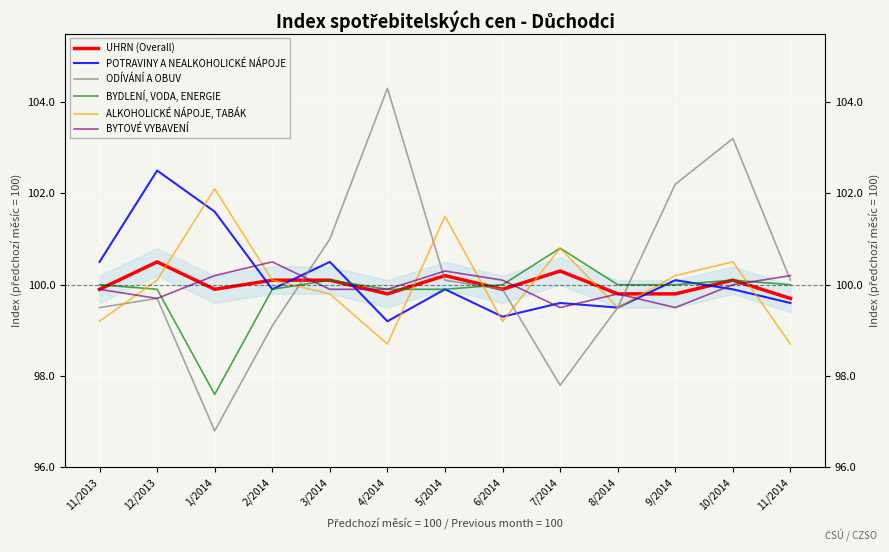

Reading left to right, extract all data points from this chart.

UHRN (Overall): 11/2013=99.9	12/2013=100.5	1/2014=99.9	2/2014=100.1	3/2014=100.1	4/2014=99.8	5/2014=100.2	6/2014=99.9	7/2014=100.3	8/2014=99.8	9/2014=99.8	10/2014=100.1	11/2014=99.7
POTRAVINY A NEALKOHOLICKÉ NÁPOJE: 11/2013=100.5	12/2013=102.5	1/2014=101.6	2/2014=99.9	3/2014=100.5	4/2014=99.2	5/2014=99.9	6/2014=99.3	7/2014=99.6	8/2014=99.5	9/2014=100.1	10/2014=99.9	11/2014=99.6
ODÍVÁNÍ A OBUV: 11/2013=99.5	12/2013=99.7	1/2014=96.8	2/2014=99.1	3/2014=101.0	4/2014=104.3	5/2014=100.1	6/2014=99.9	7/2014=97.8	8/2014=99.5	9/2014=102.2	10/2014=103.2	11/2014=100.1
BYDLENÍ, VODA, ENERGIE: 11/2013=100.0	12/2013=99.9	1/2014=97.6	2/2014=99.9	3/2014=100.1	4/2014=99.9	5/2014=99.9	6/2014=100.0	7/2014=100.8	8/2014=100.0	9/2014=100.0	10/2014=100.1	11/2014=100.0
ALKOHOLICKÉ NÁPOJE, TABÁK: 11/2013=99.2	12/2013=100.1	1/2014=102.1	2/2014=100.1	3/2014=99.8	4/2014=98.7	5/2014=101.5	6/2014=99.2	7/2014=100.8	8/2014=99.5	9/2014=100.2	10/2014=100.5	11/2014=98.7
BYTOVÉ VYBAVENÍ: 11/2013=99.9	12/2013=99.7	1/2014=100.2	2/2014=100.5	3/2014=99.9	4/2014=99.9	5/2014=100.3	6/2014=100.1	7/2014=99.5	8/2014=99.8	9/2014=99.5	10/2014=100.0	11/2014=100.2